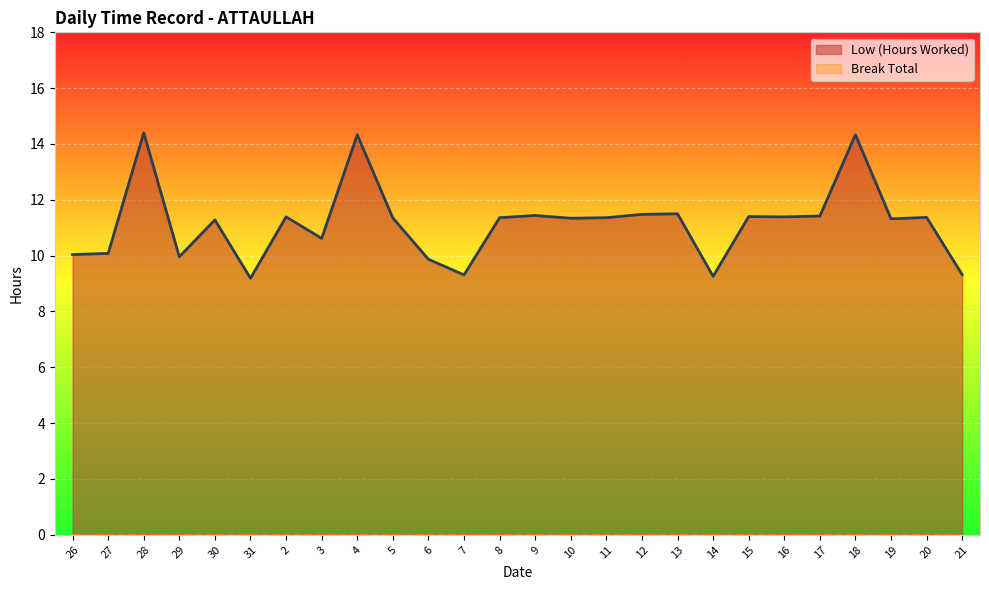

Is it true that Low (Hours Worked) equals 15.0 at 29?

False